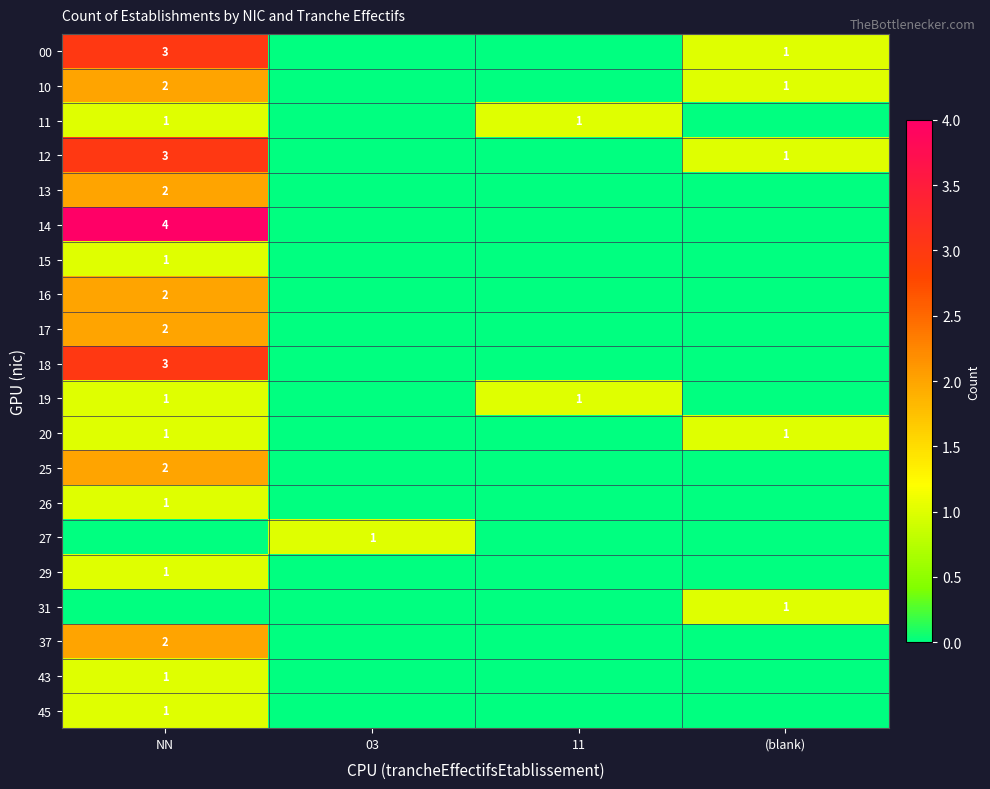

The value of 27 at 03 is 0. True or false?

False